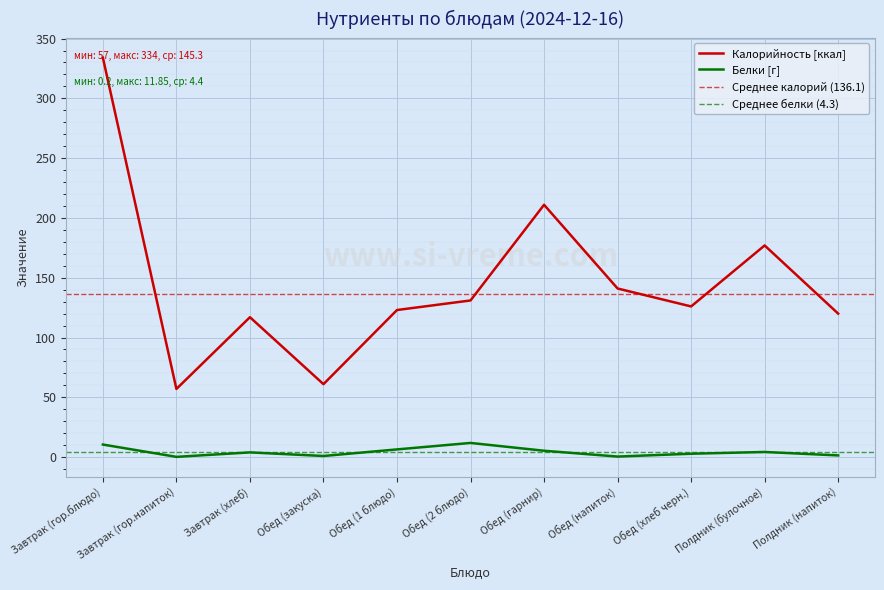

What is the greatest value displayed?

334.0